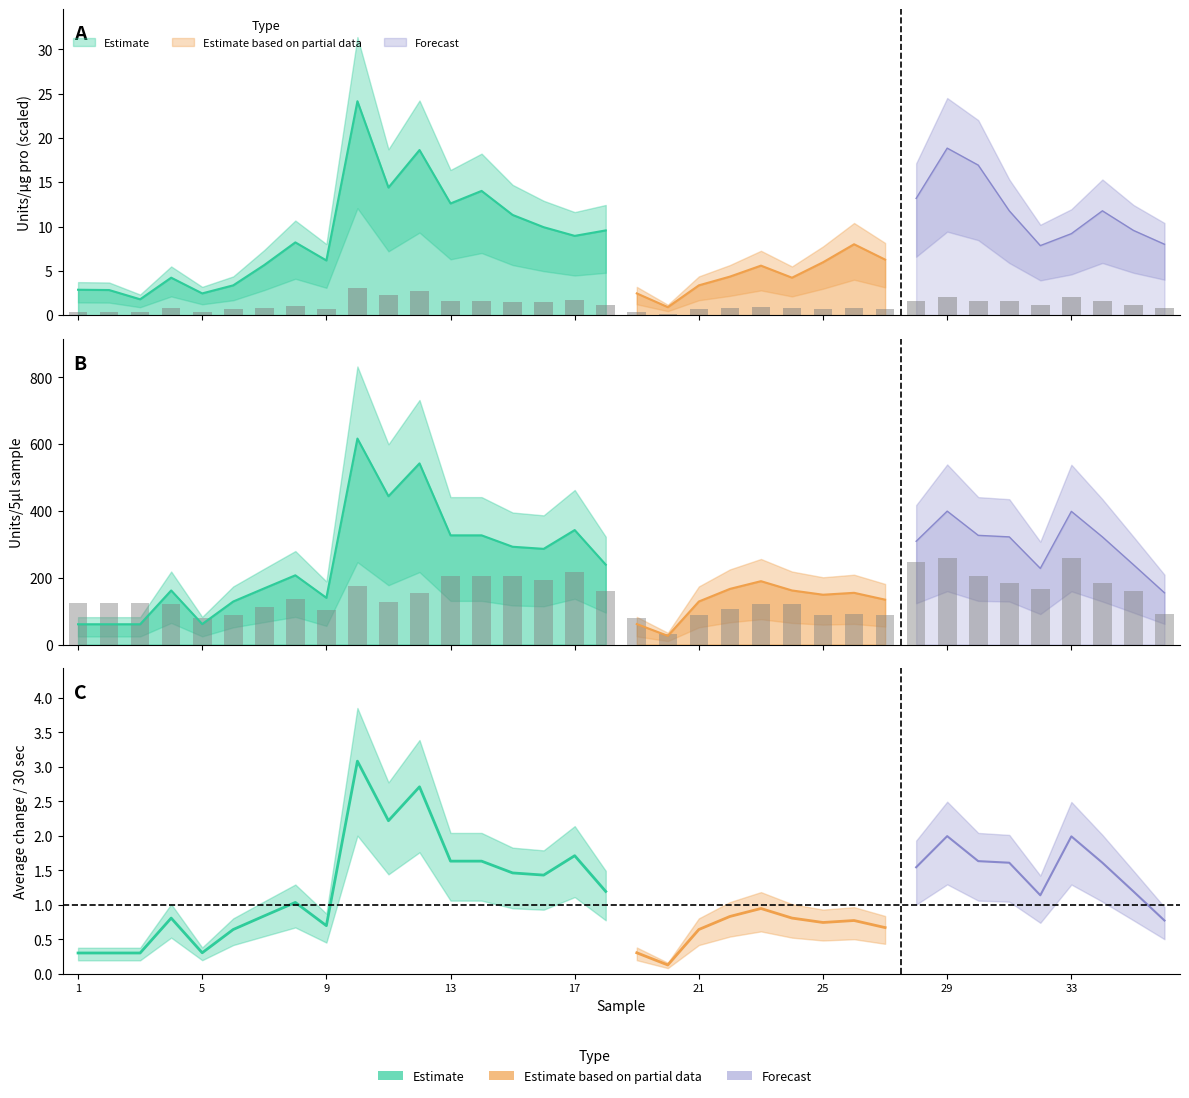

What is the total value across all series at 1?

67.2